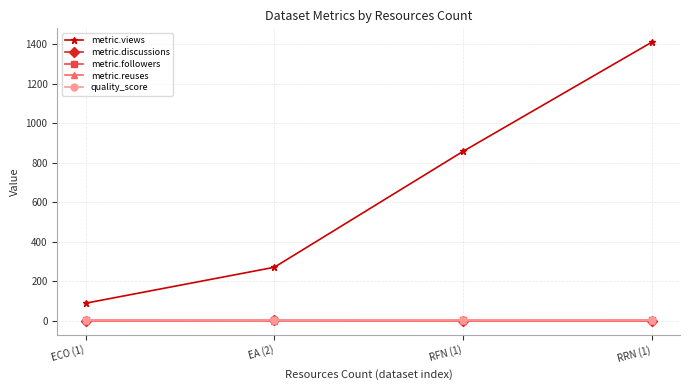

What is the label of the 2nd point from the left?

EA (2)